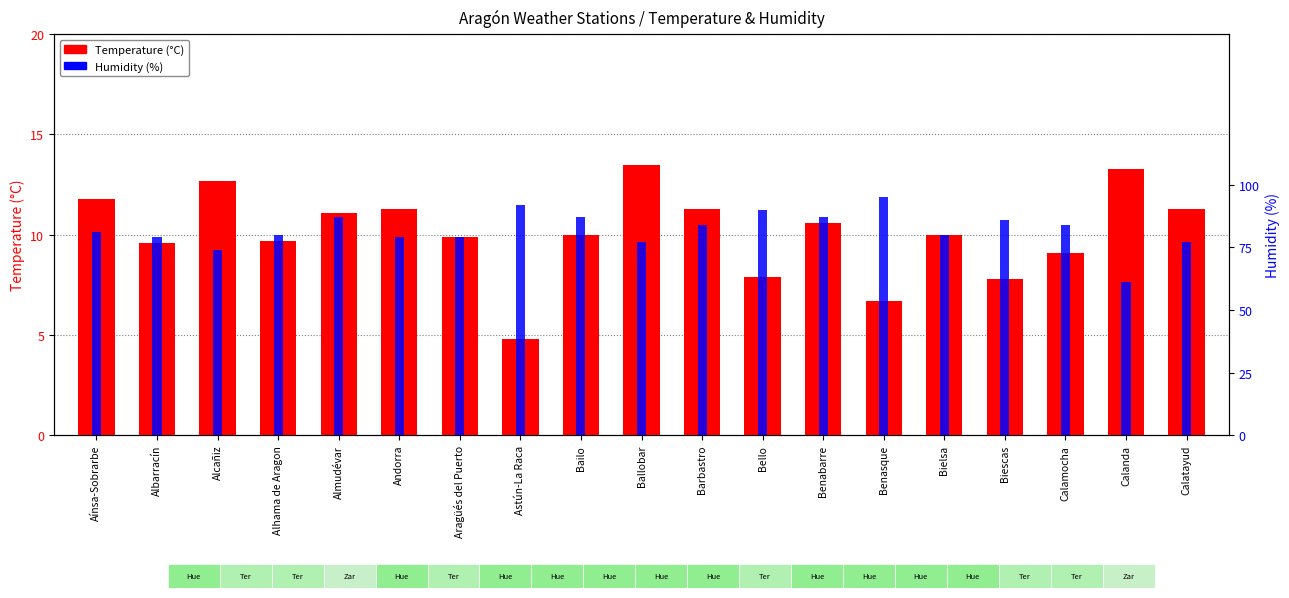

Between Almudévar and Andorra, which is larger?

Andorra